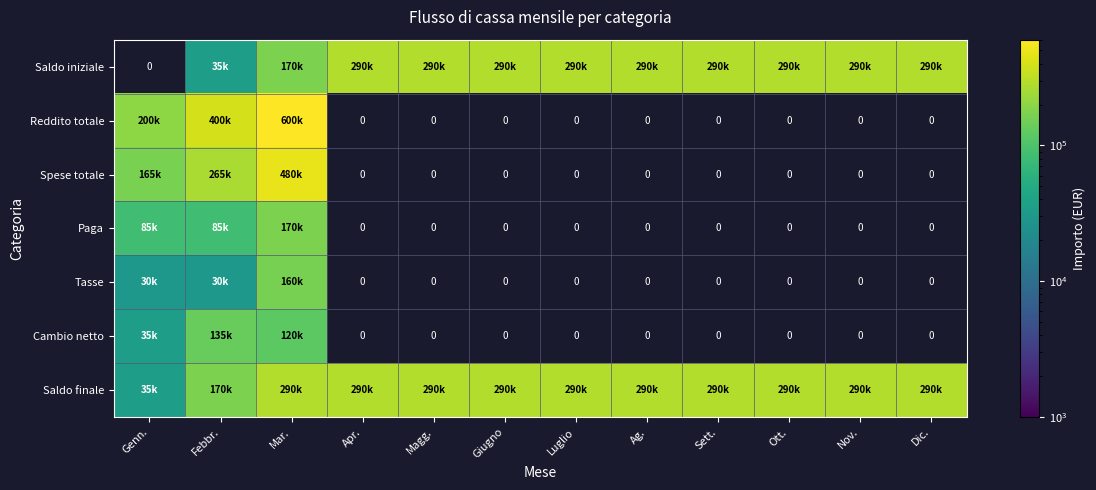

How many positive values does the Paga series have?

3